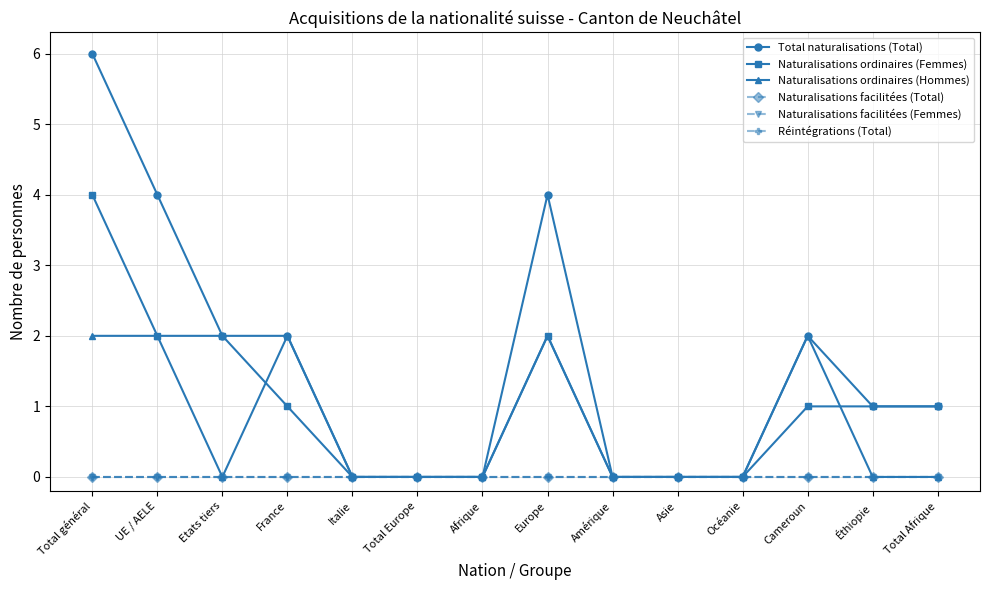

True or false: Naturalisations facilitées (Femmes) and Naturalisations facilitées (Total) intersect in this chart.

False